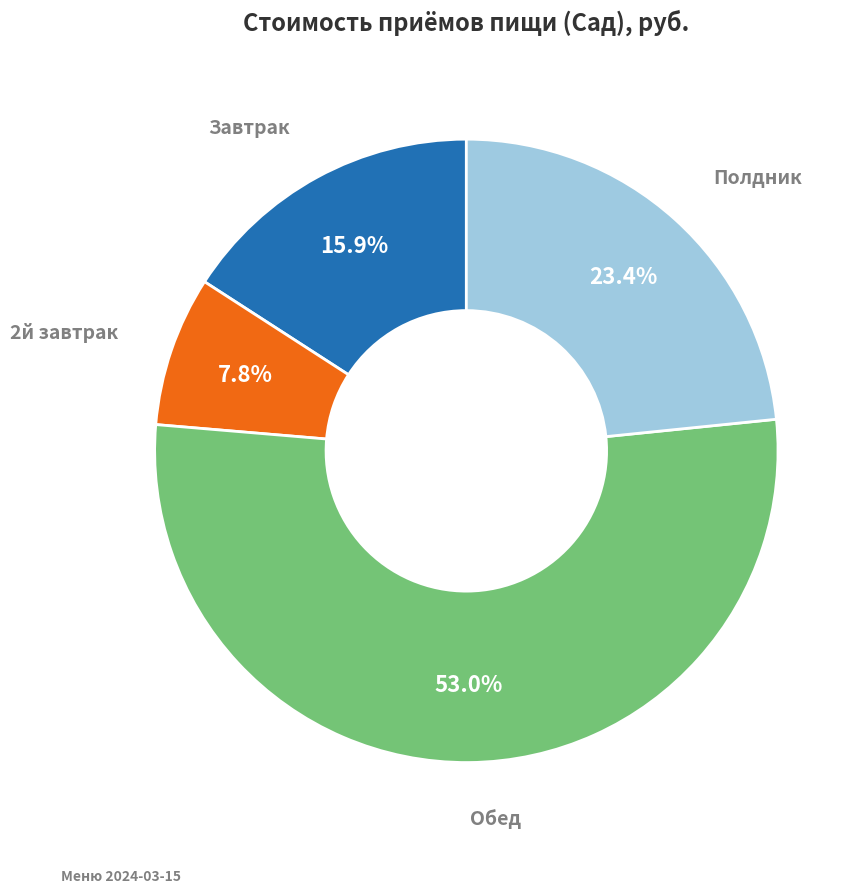

How many segments does this pie chart have?

4